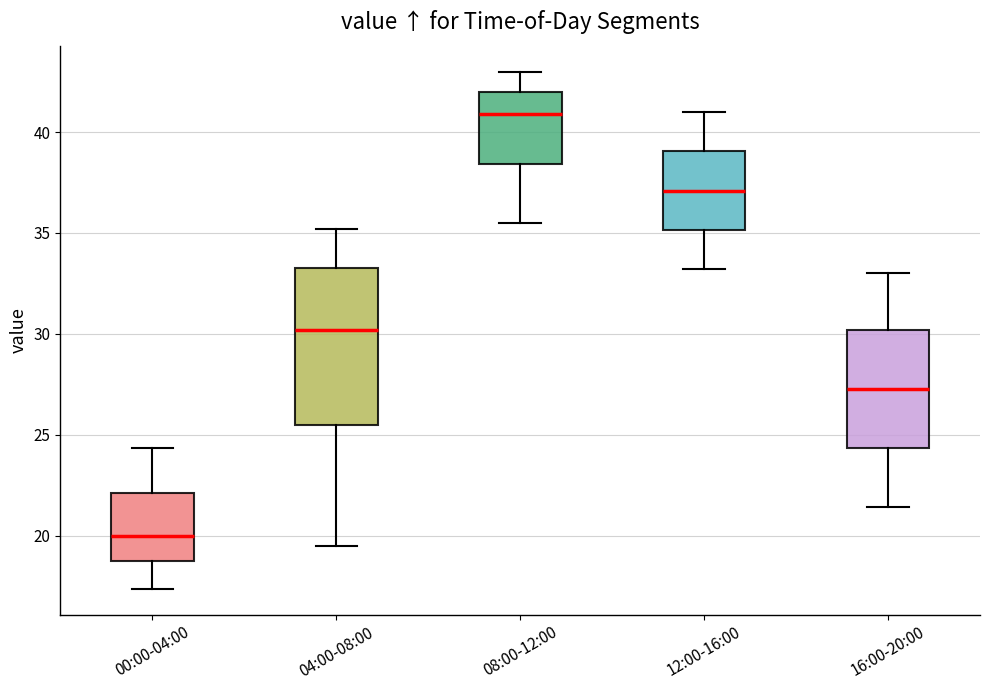

Comparing the boxes themselves (not the whiskers), which one is the tallest?

04:00-08:00